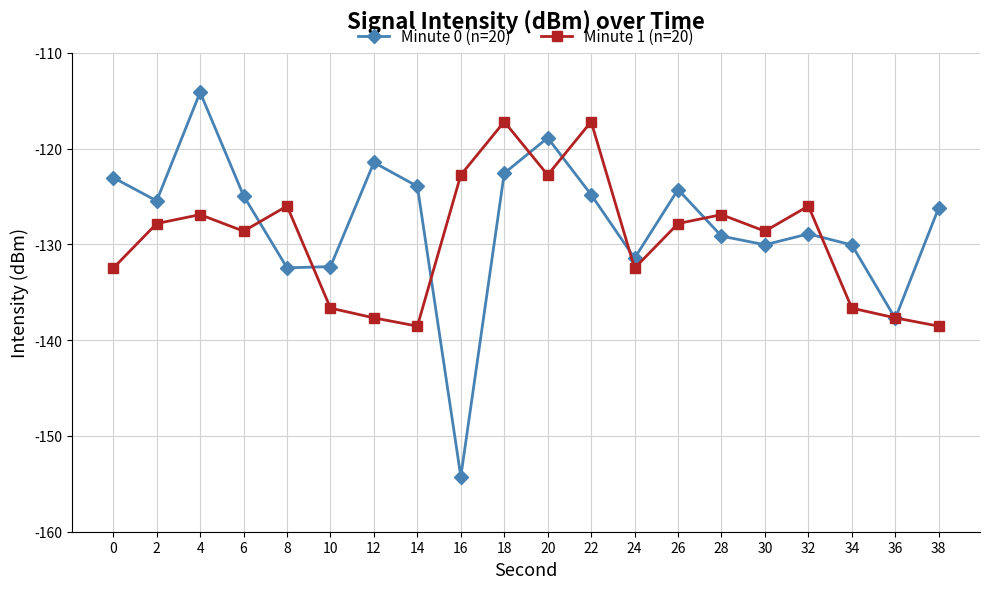

Which series has the widest spread of values?

Minute 0 (n=20)